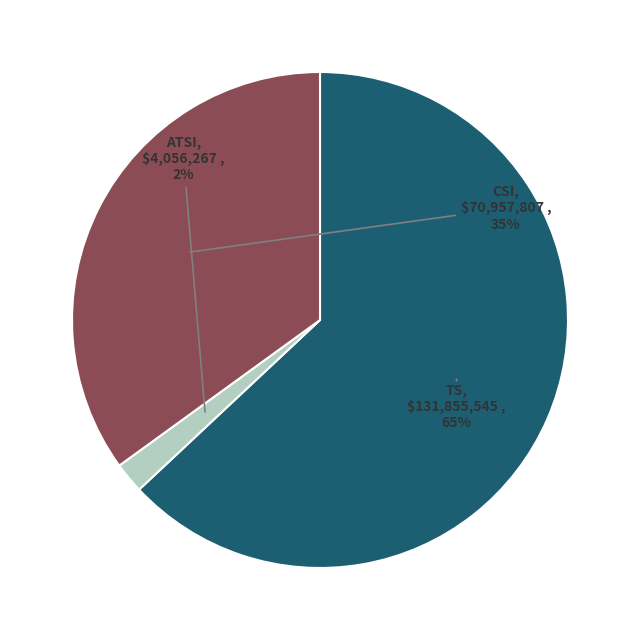

Is the sum of 28 and 27 greater than half?

No